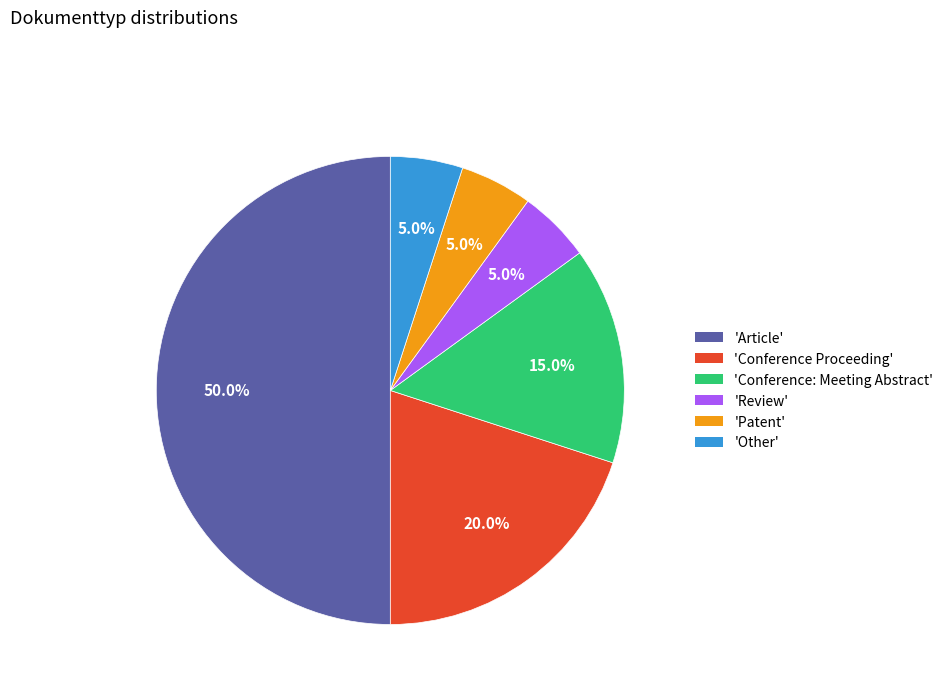

Do 'Article' and 'Review' together represent more than half of the pie?

Yes